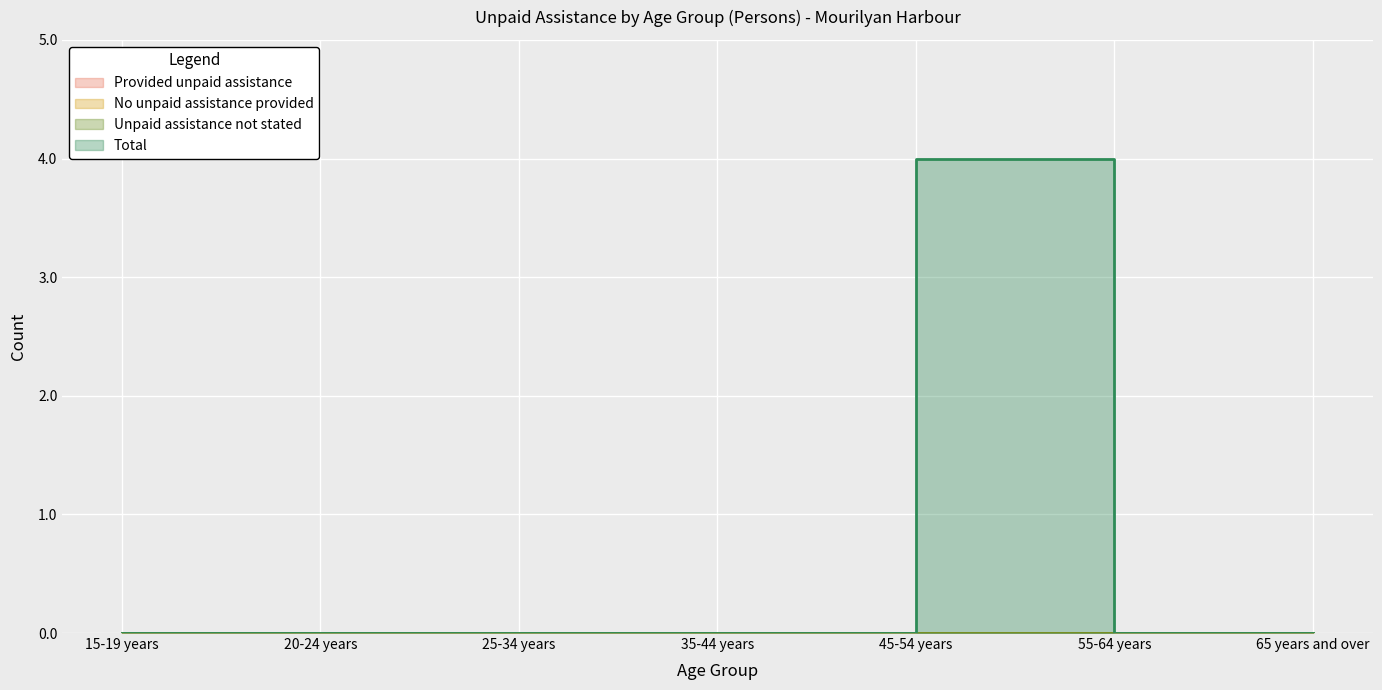

Rank the series by their maximum value, from highest to lowest.

Total, Provided unpaid assistance, No unpaid assistance provided, Unpaid assistance not stated